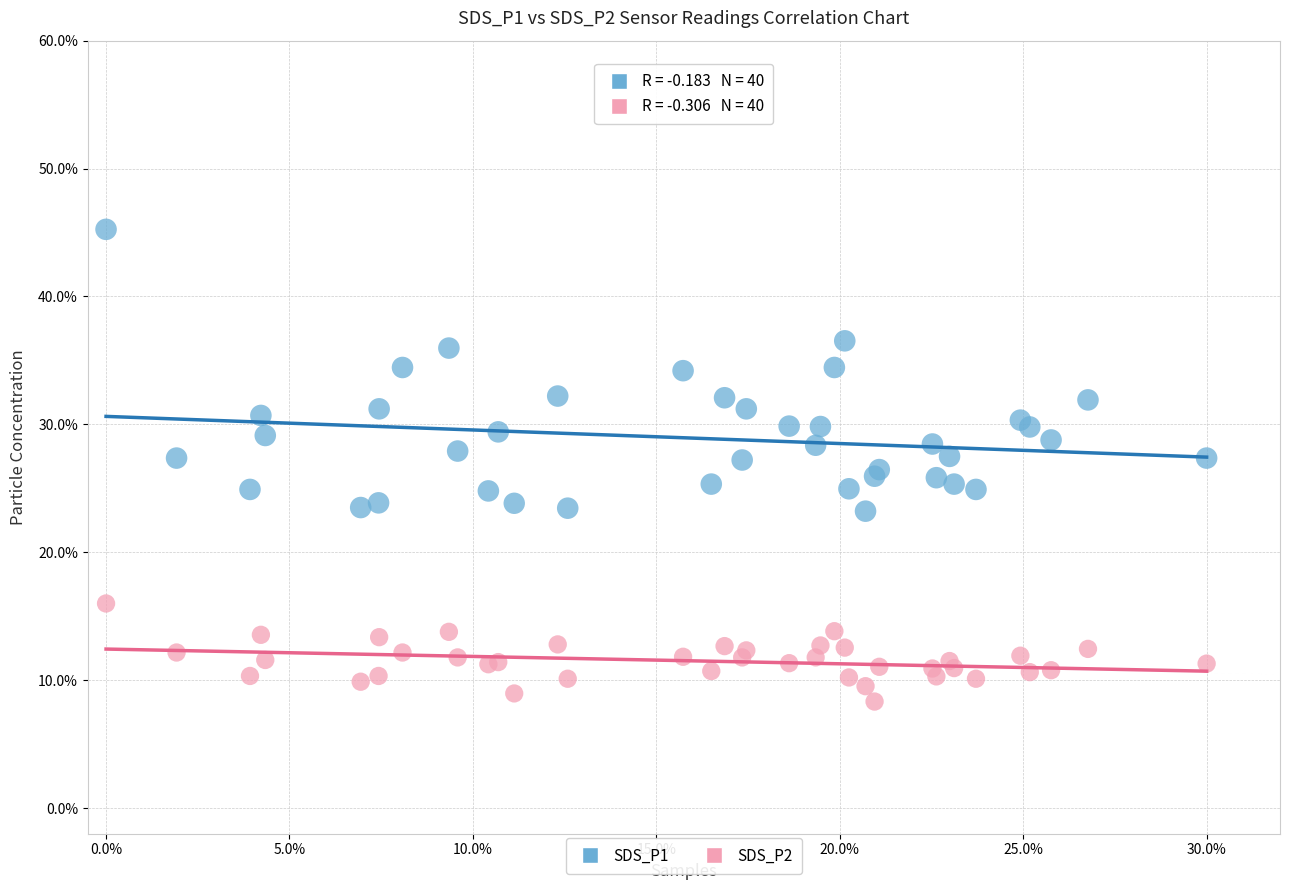

What are all the series names shown in the legend?

SDS_P1, SDS_P2